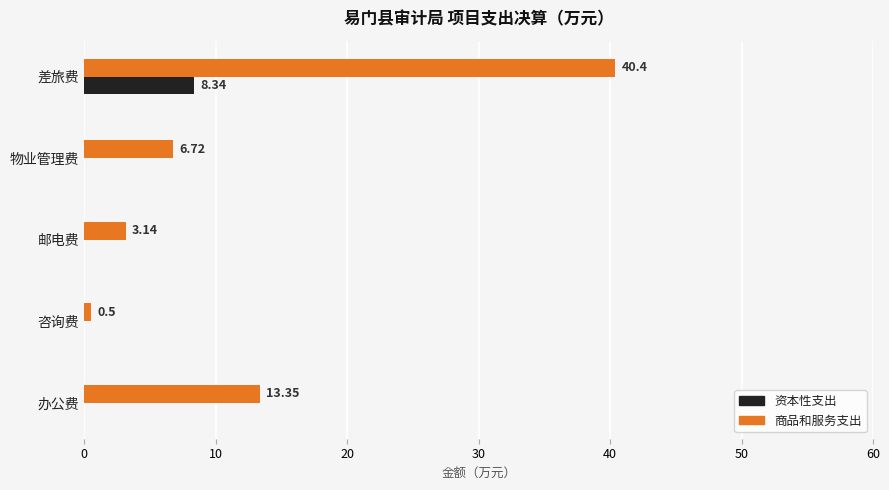

At which category is the sum across all series the highest?

差旅费